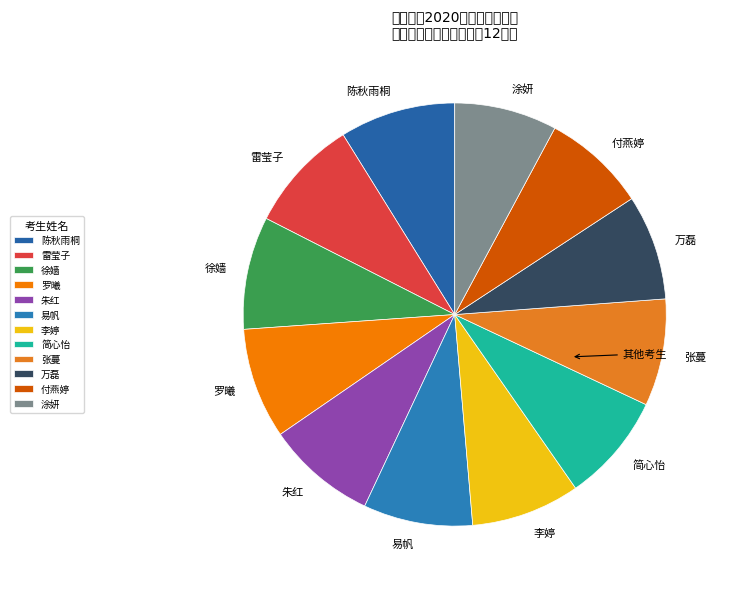

Is 涂妍 the majority of the pie?

No